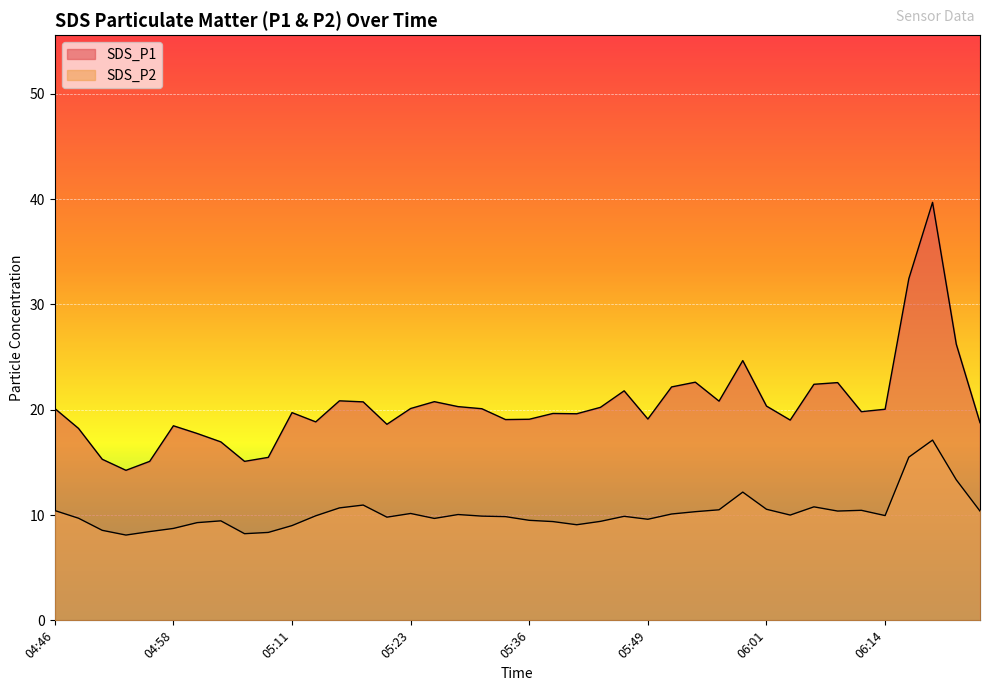

True or false: SDS_P2 has a value of 5.2 at 06:16.

False